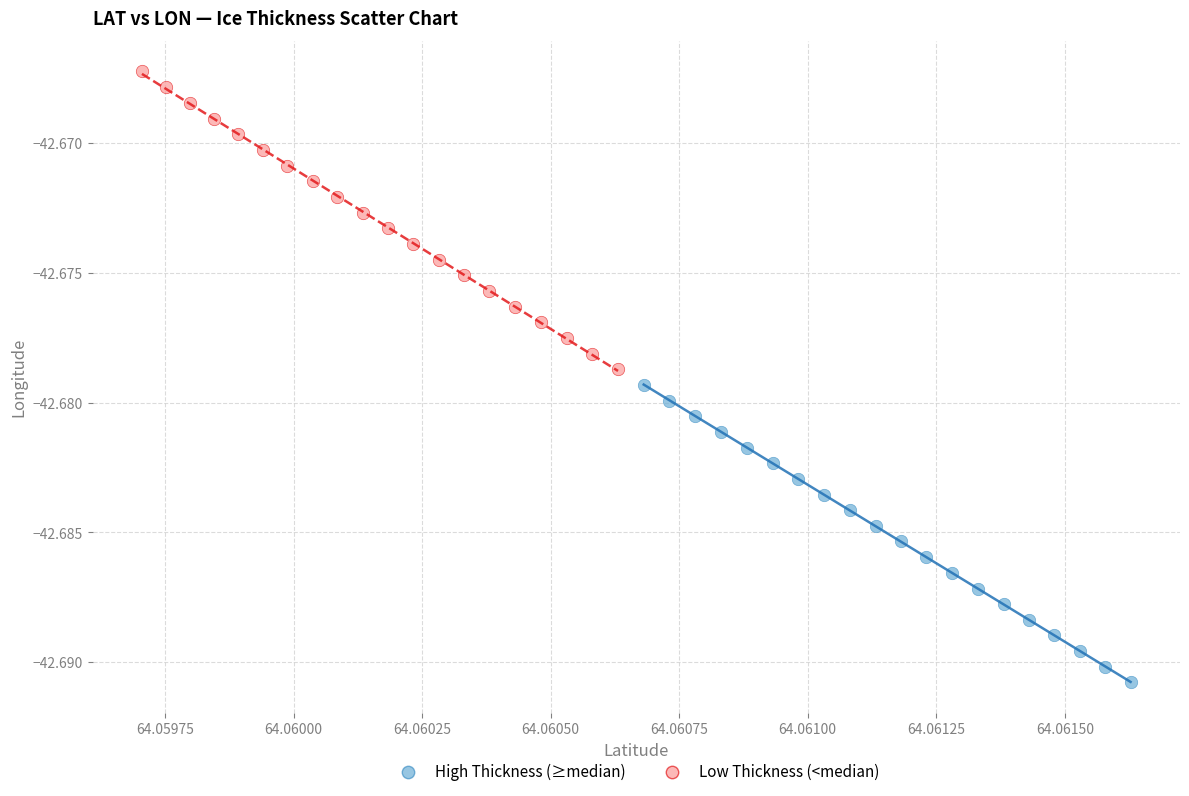

Which series has the largest Y range (max minus min)?

Low Thickness (<median)